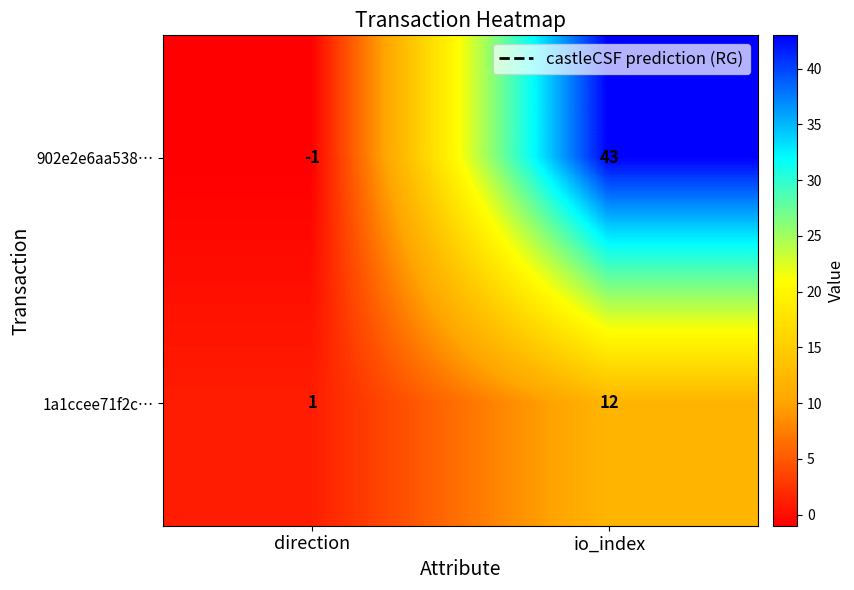

What is the maximum value shown in the chart?

43